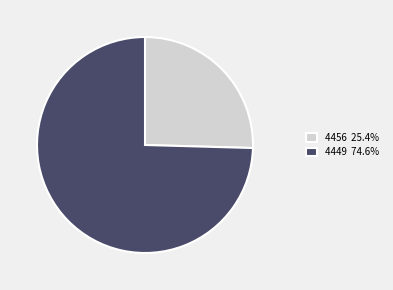

How many segments does this pie chart have?

2